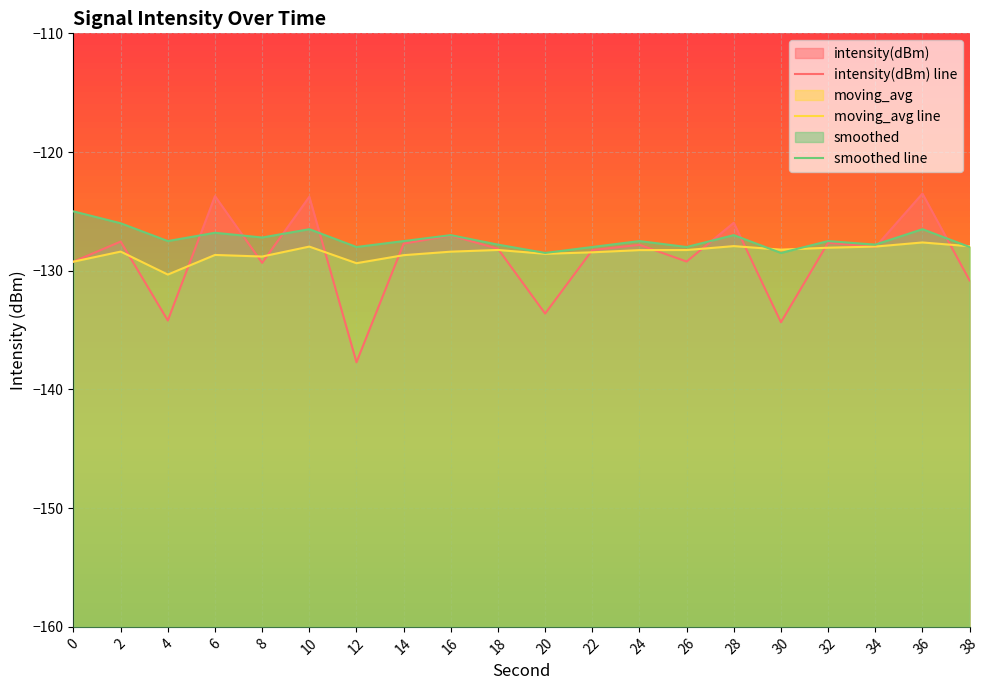

Where do moving_avg and intensity(dBm) first cross each other?

2 and 4